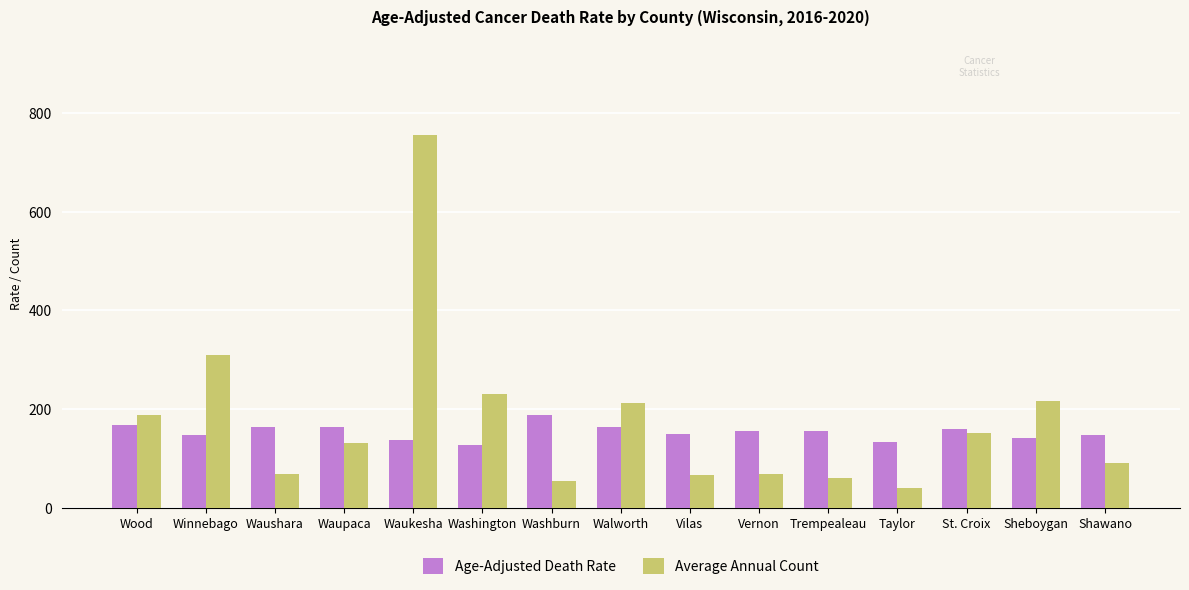

Is it true that Age-Adjusted Death Rate equals 164.3 at Waushara?

True